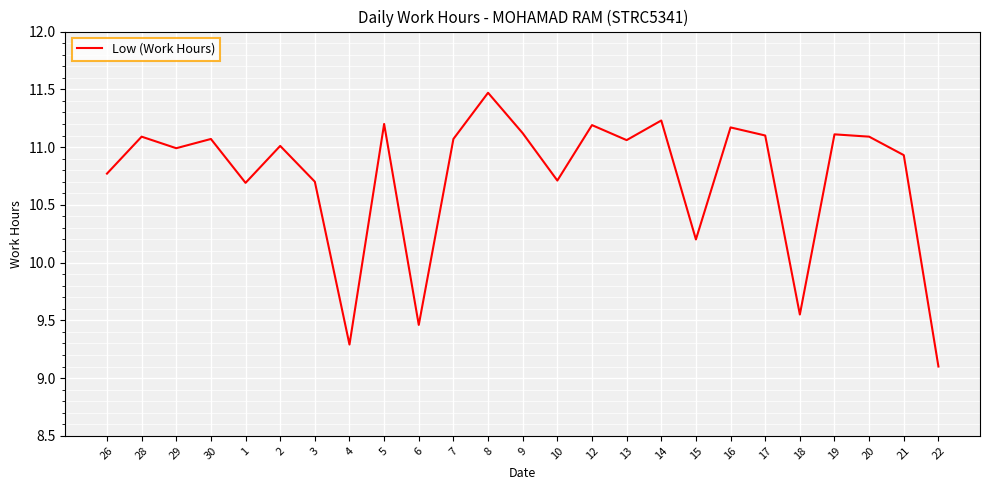

Does the chart have visible grid lines?

Yes